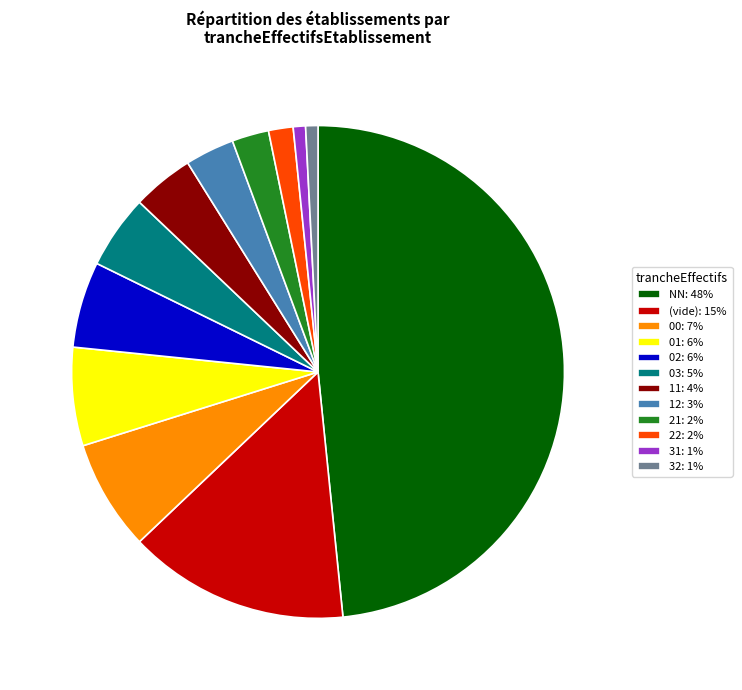

Is there a majority slice in this chart?

No